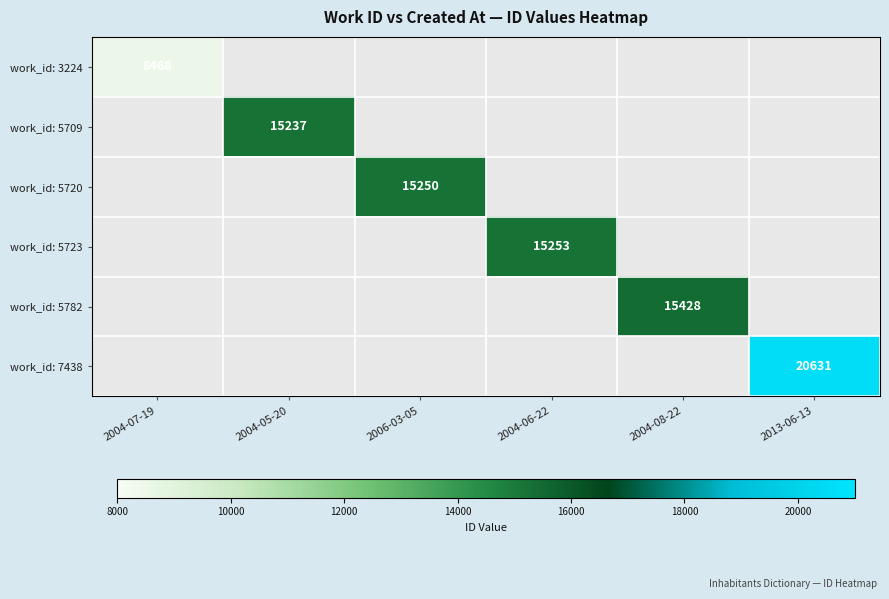

What is the difference between the work_id: 7438 values at 2006-03-05 and 2013-06-13?

20631